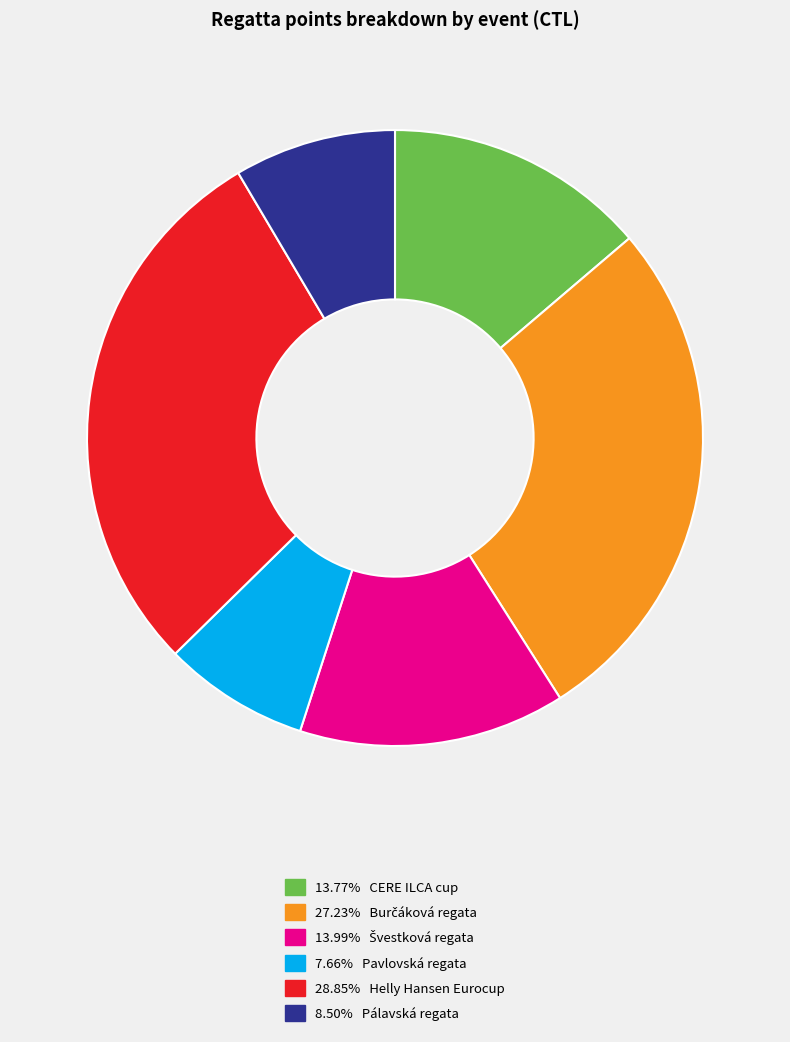

Does any single category account for the majority?

No